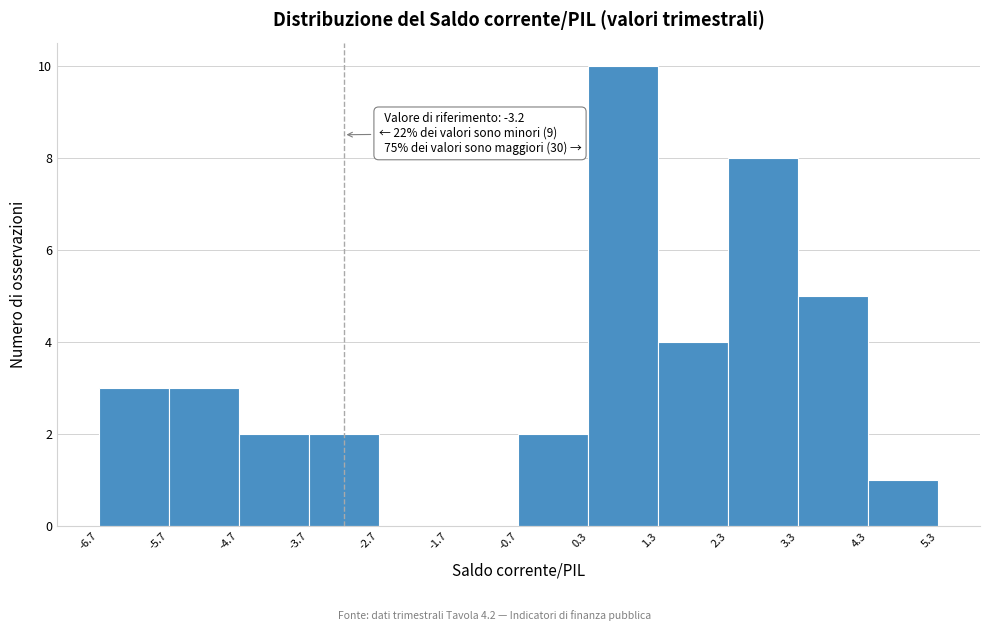

Over which range of the x-axis is the bar tallest?

0.3 to 1.3